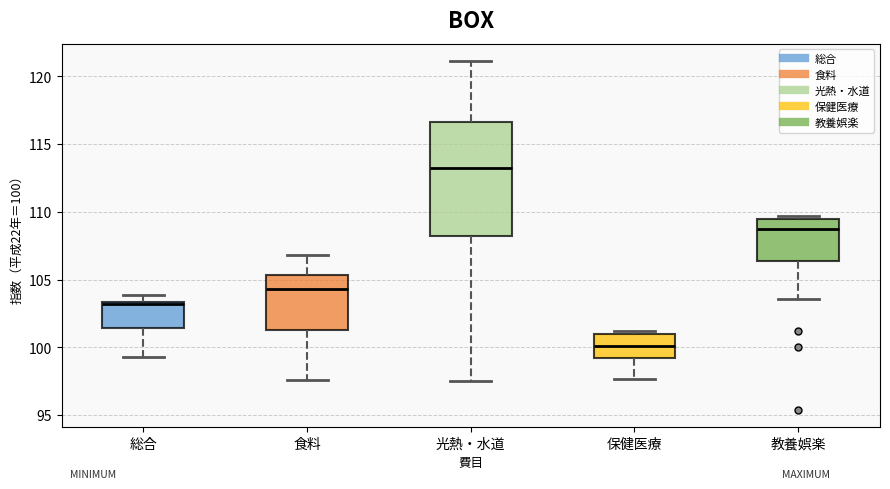

Reading left to right, transcribe this box plot: for each box, give where its median line is, the range the box spans, and where its two whiskers end, as read against the y-axis. The values are not printed on the chart, so give them approximately, as read against the axis.

総合: median 103.0, box 101.5 to 103.5, whiskers 99.5 to 104.0
食料: median 104.5, box 101.5 to 105.5, whiskers 97.5 to 107.0
光熱・水道: median 113.0, box 108.0 to 116.5, whiskers 97.5 to 121.0
保健医療: median 100.0, box 99.0 to 101.0, whiskers 97.5 to 101.0 (just above the box's upper edge)
教養娯楽: median 108.5, box 106.5 to 109.5, whiskers 103.5 to 109.5 (just above the box's upper edge)